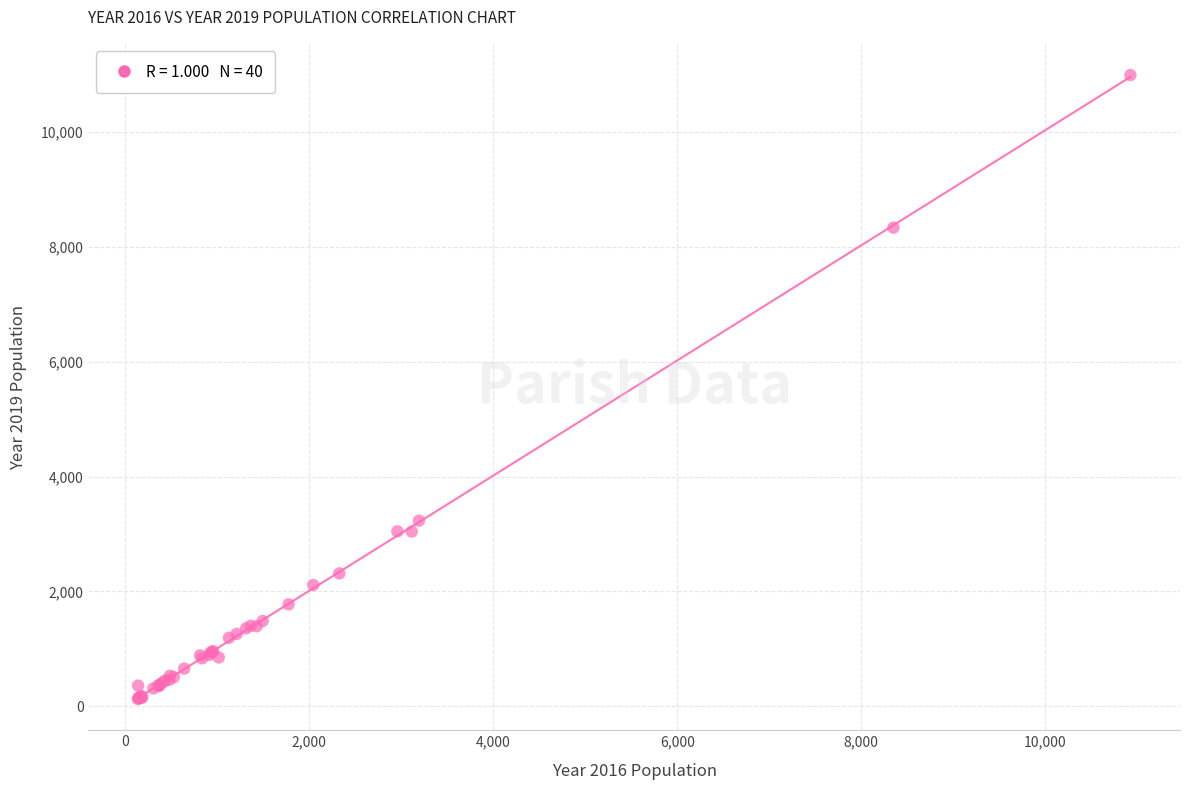

What Y value in the scatter plot is closest to 5559?

3233